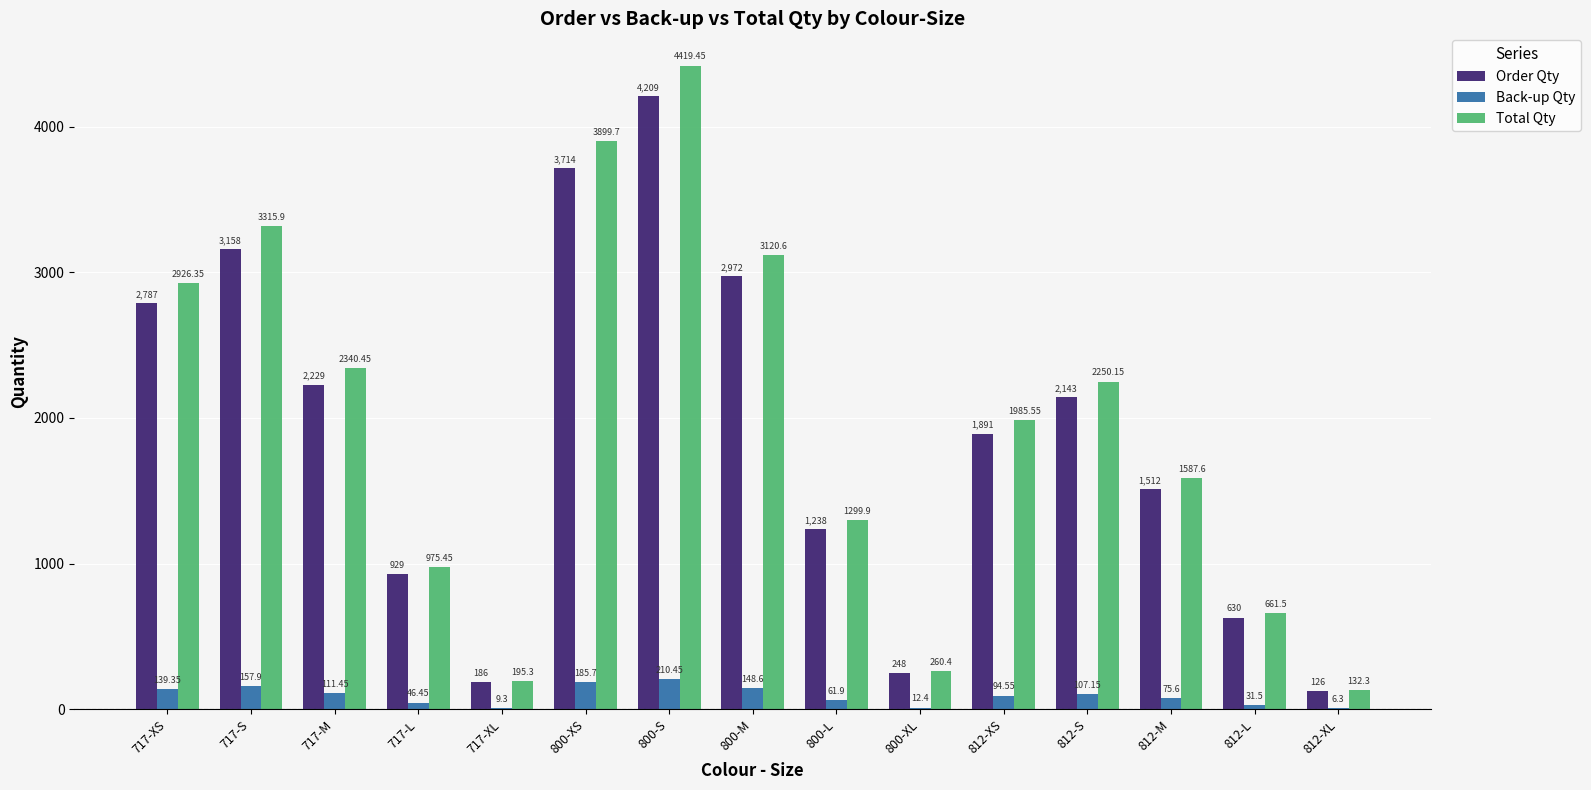

Between 717-M and 812-L, which series saw the biggest shift?

Total Qty